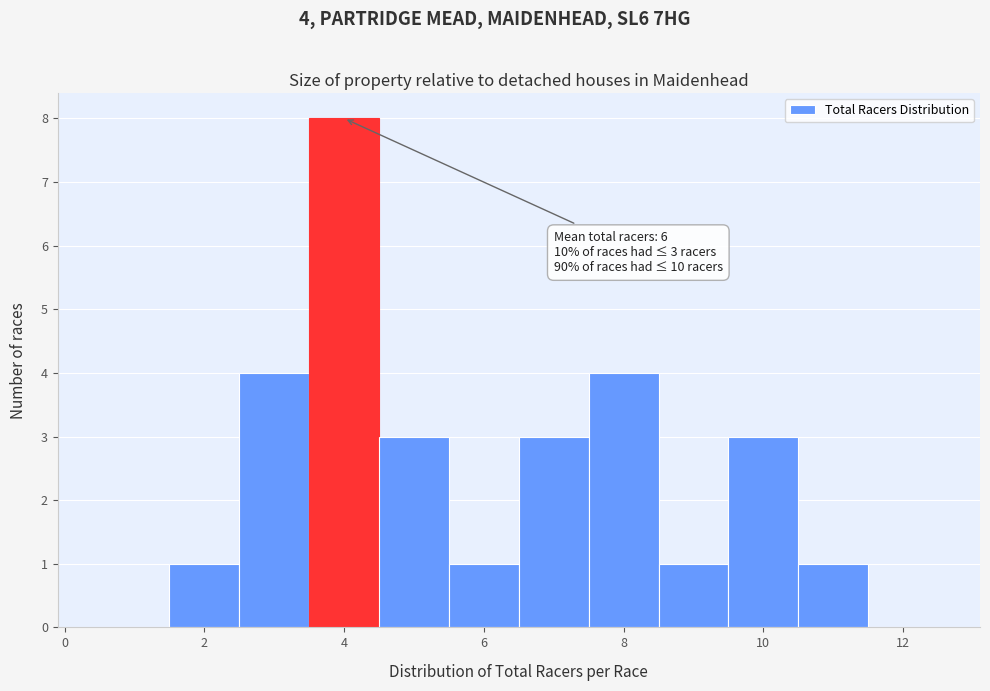

Which range on the x-axis has the tallest bar?

3.5 to 4.5